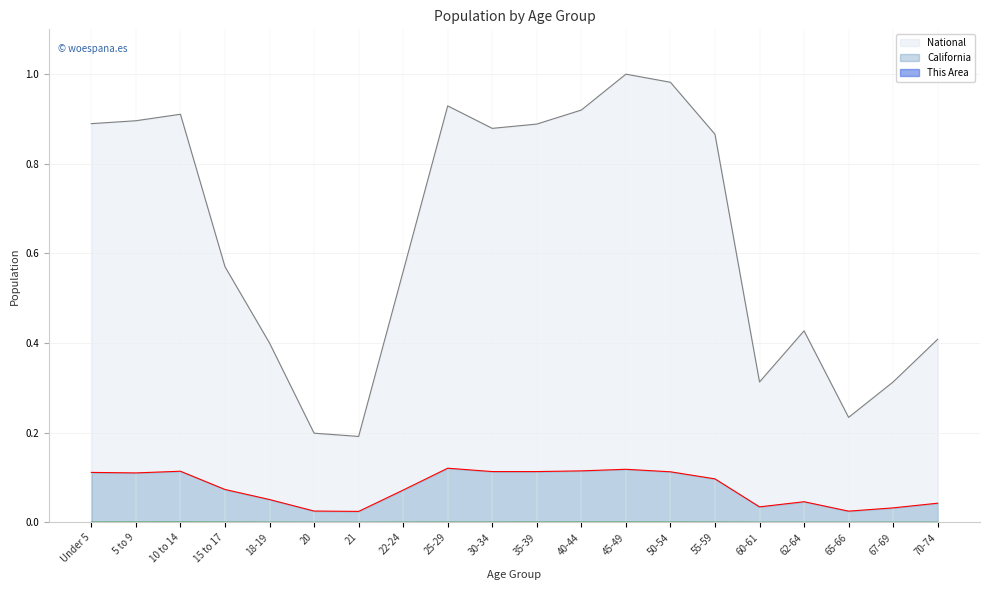

What is the label of the 10th point from the right?

35-39